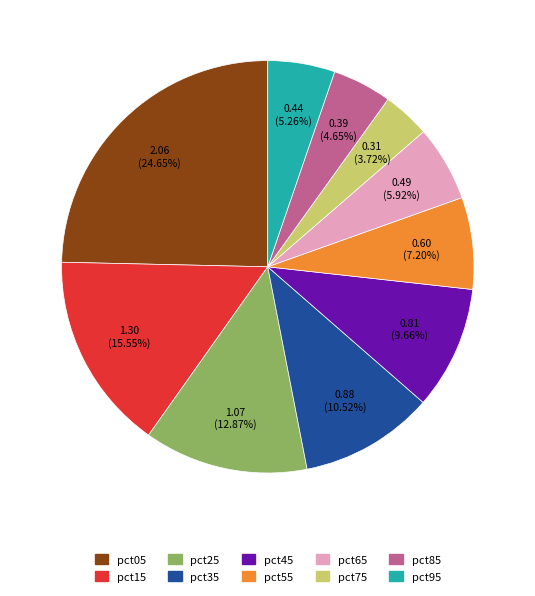

Rank the categories by value from highest to lowest.

pct05, pct15, pct25, pct35, pct45, pct55, pct65, pct95, pct85, pct75